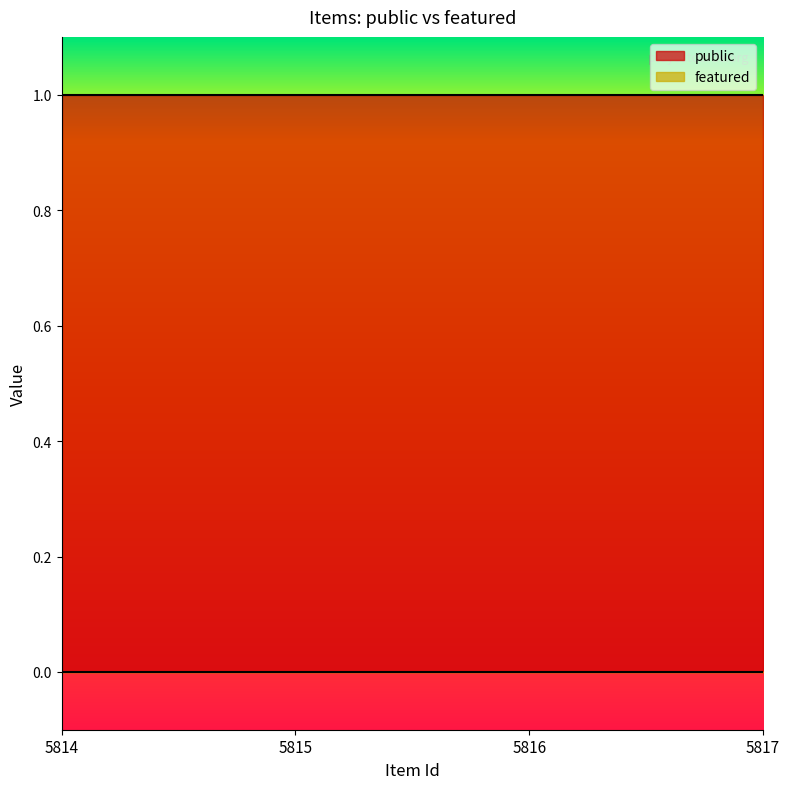

The value of public at 5816 is 1. True or false?

True